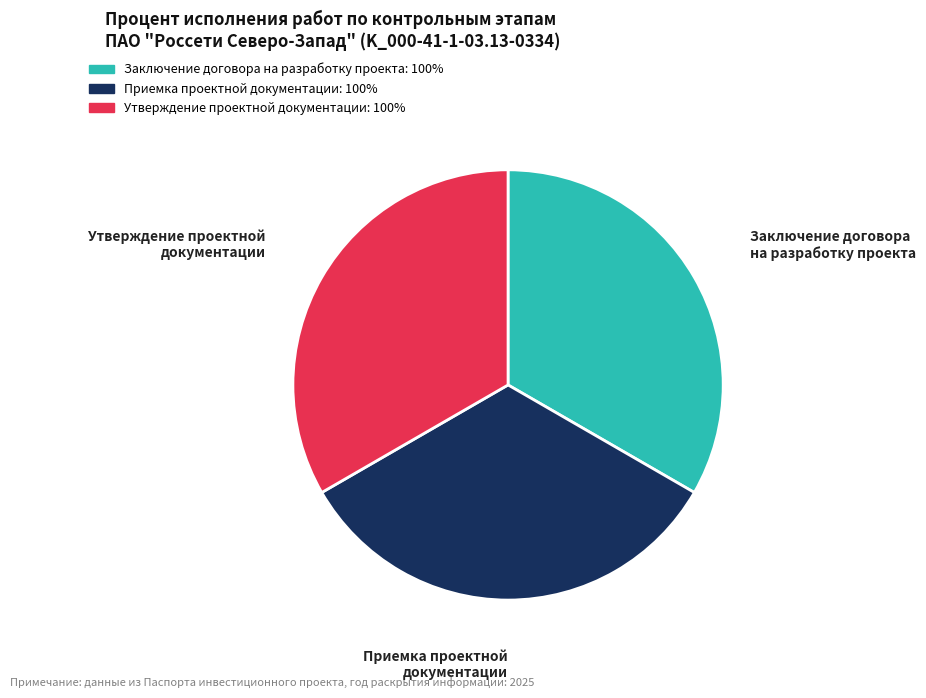

Approximately how many times larger is the value at Утверждение проектной документации compared to Заключение договора на разработку проекта?

1.0